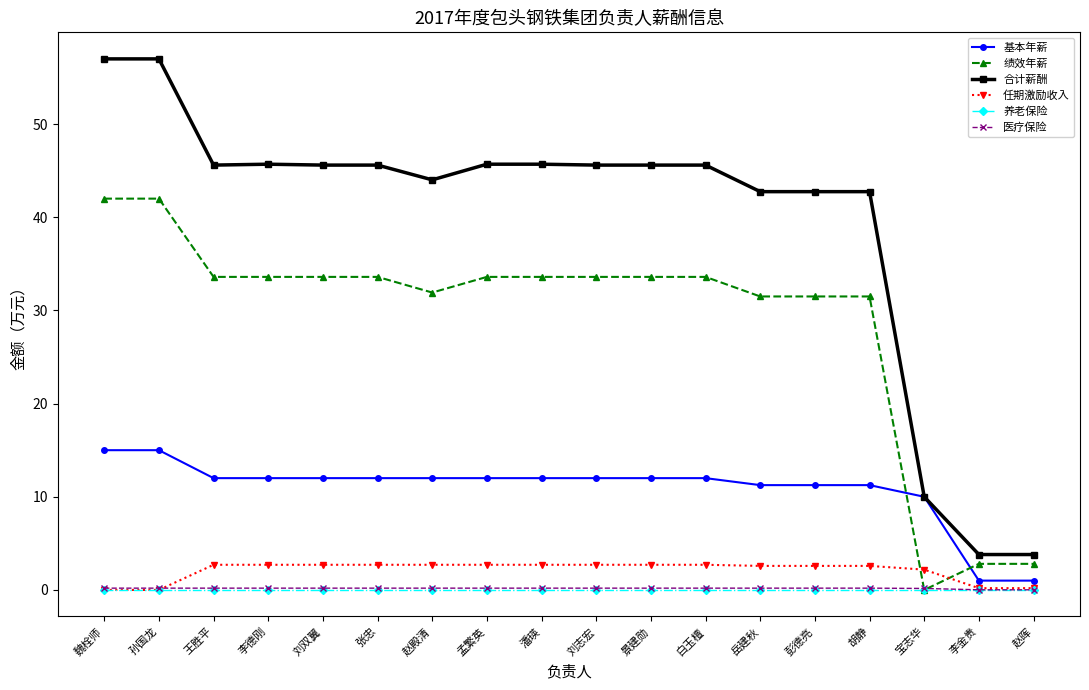

At how many categories does at least one series exceed 36?

15